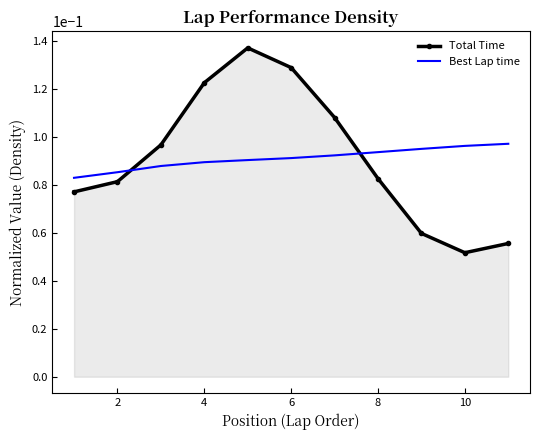

What is the sum of all Total Time values?

1.0